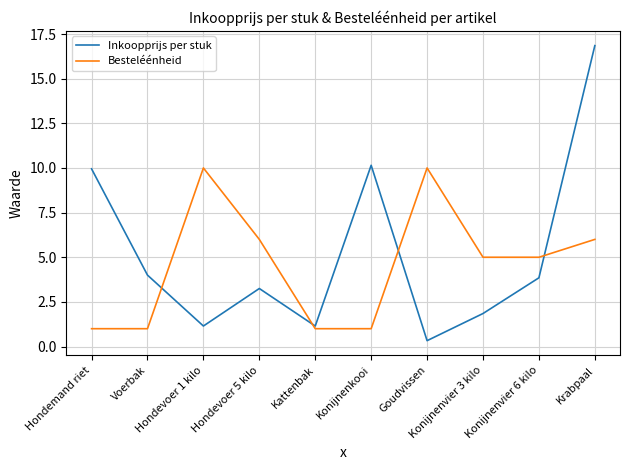

Which series has the widest spread of values?

Inkoopprijs per stuk